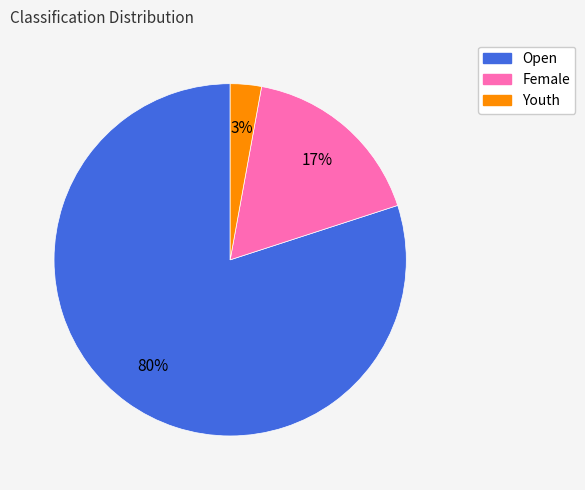

Between Open and Youth, which is larger?

Open